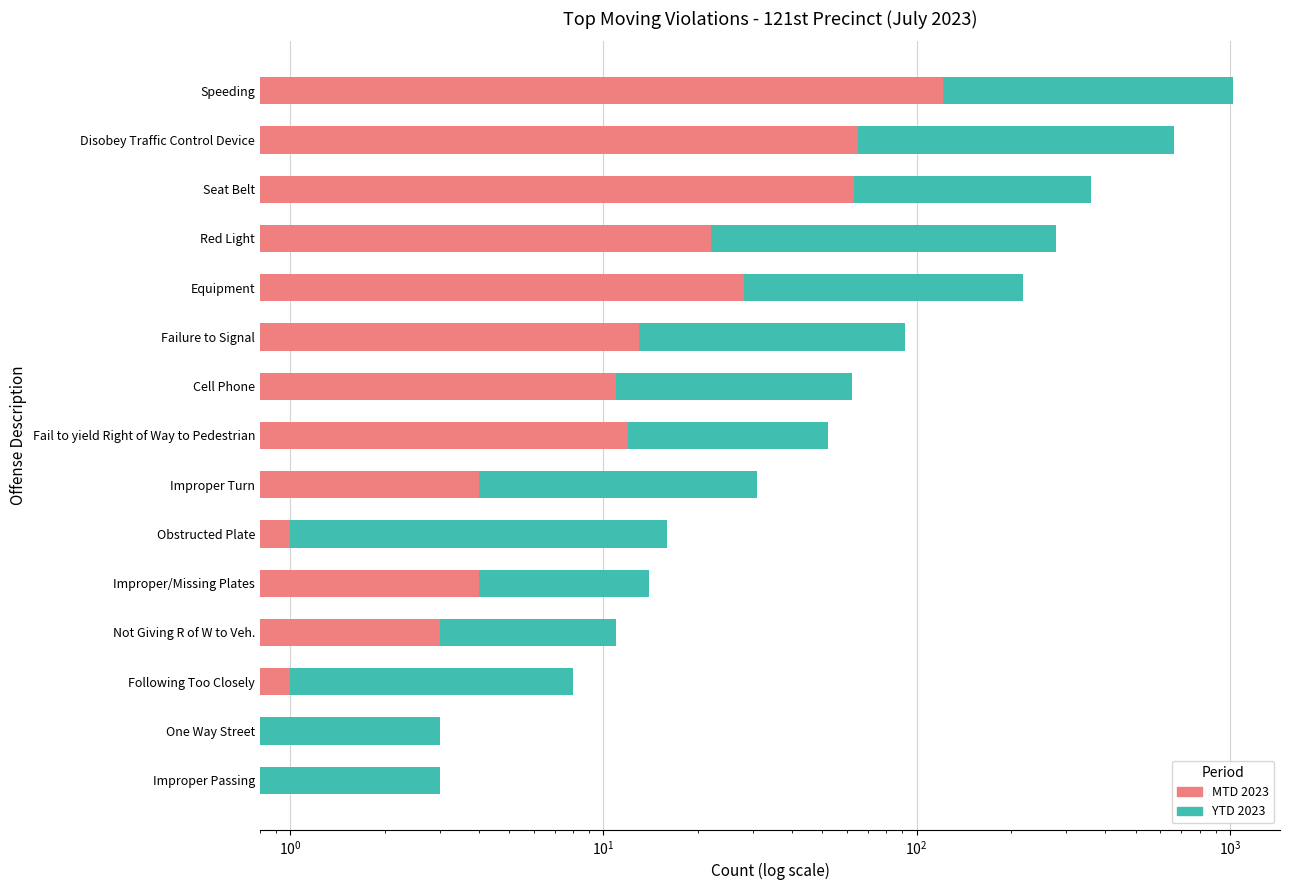

What is the difference between the maximum and second lowest values in the MTD 2023 series?

121